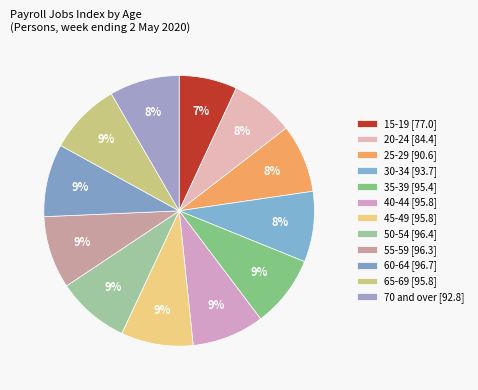

Which slice is the smallest?

15-19